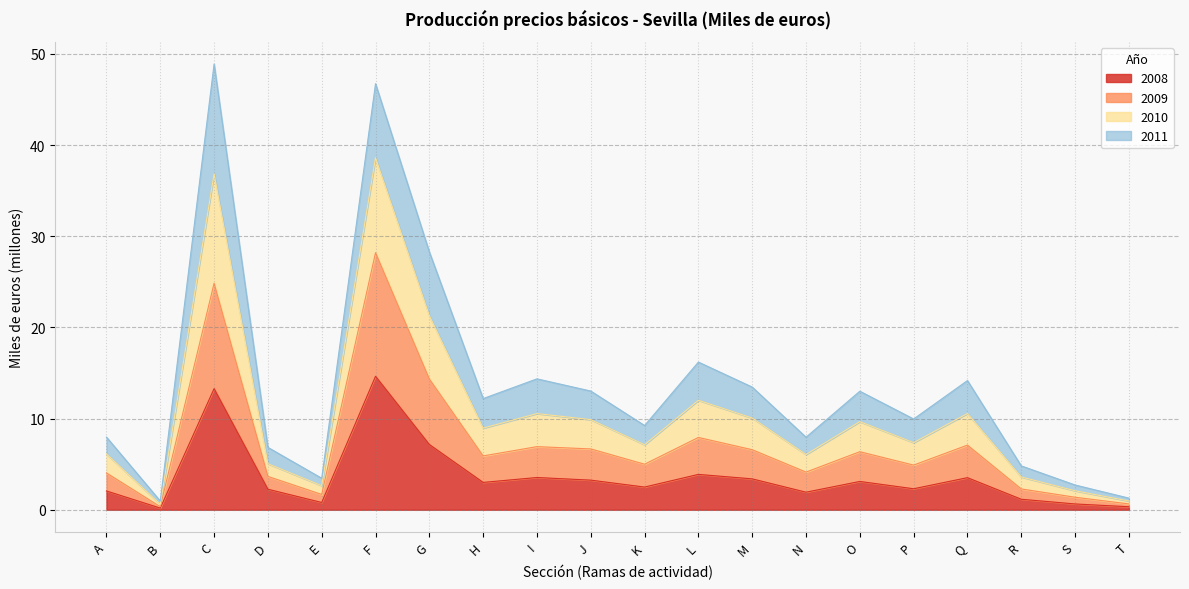

Read the 2008 value at G.

7.2